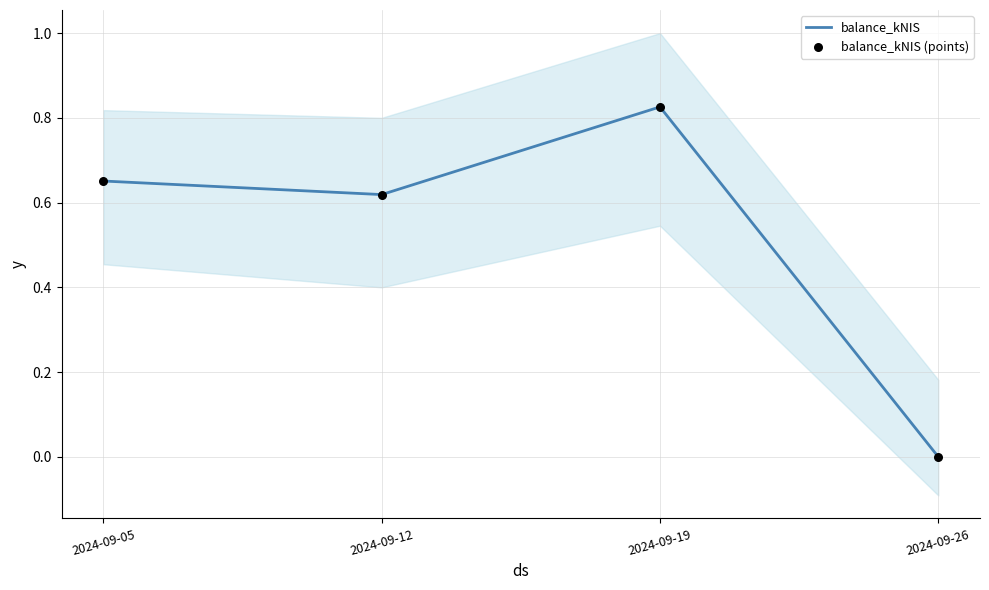

Is the value of balance_kNIS at 2024-09-12 greater than the value of balance_kNIS (points) at 2024-09-12?

No